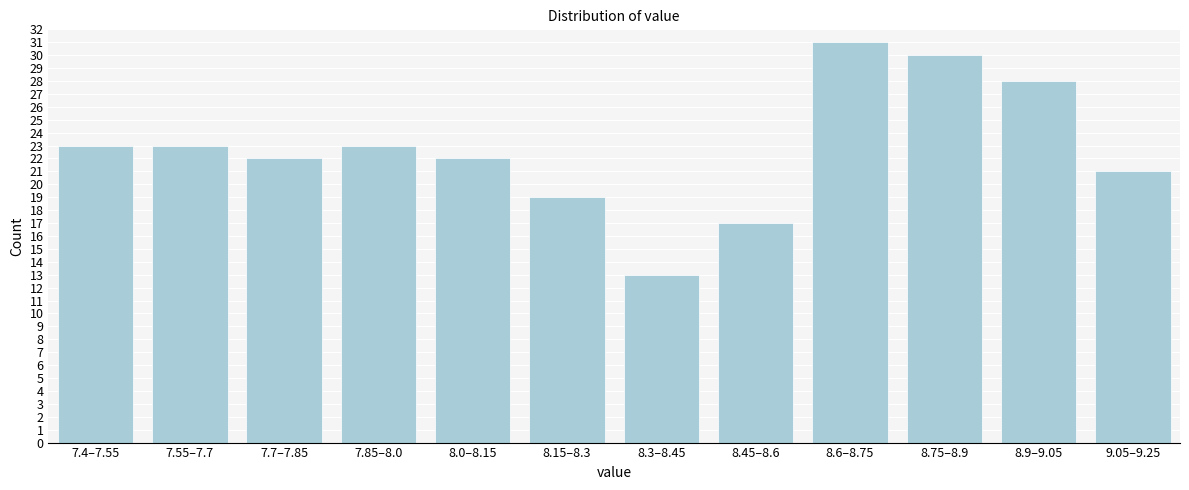

Reading left to right, transcribe all the data shown in this chart.

7.4–7.55=23	7.55–7.7=23	7.7–7.85=22	7.85–8.0=23	8.0–8.15=22	8.15–8.3=19	8.3–8.45=13	8.45–8.6=17	8.6–8.75=31	8.75–8.9=30	8.9–9.05=28	9.05–9.25=21